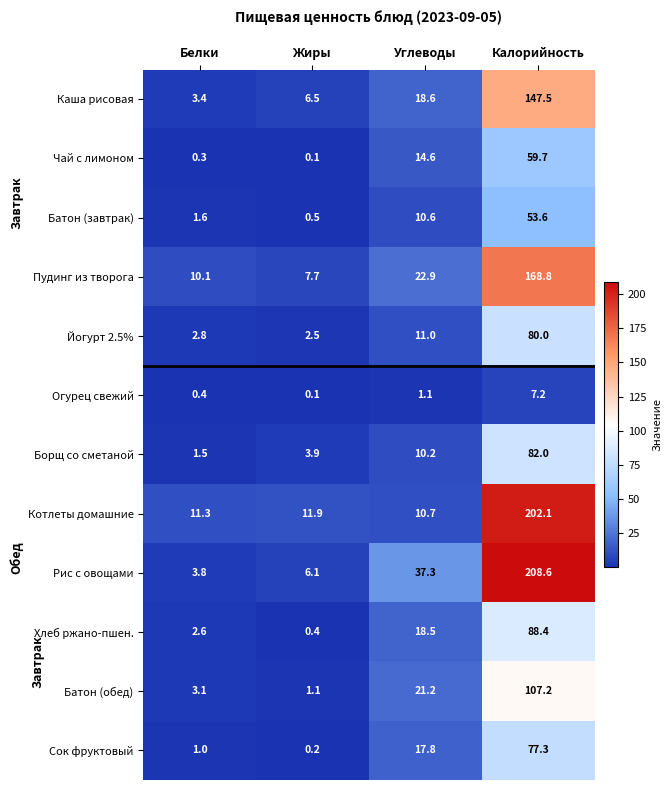

Rank the series at Белки from lowest to highest value.

Чай с лимоном, Огурец свежий, Сок фруктовый, Борщ со сметаной, Батон (завтрак), Хлеб ржано-пшен., Йогурт 2.5%, Батон (обед), Каша рисовая, Рис с овощами, Пудинг из творога, Котлеты домашние